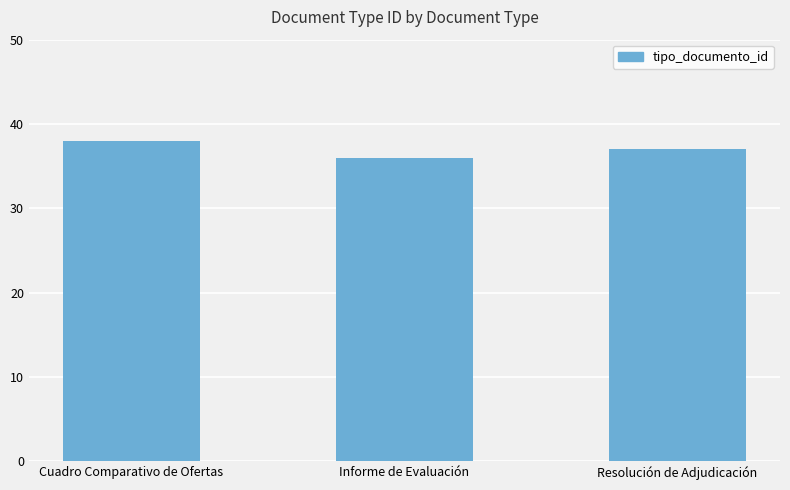

How many distinct data groups are displayed?

1